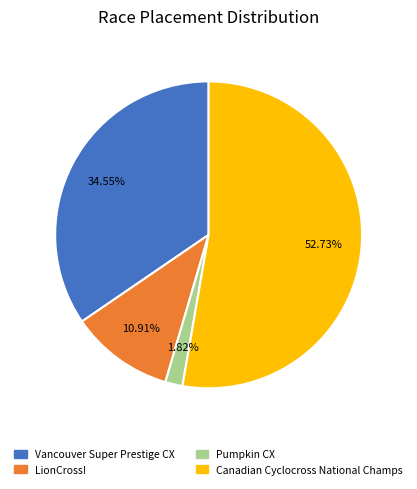

Is there a majority slice in this chart?

Yes